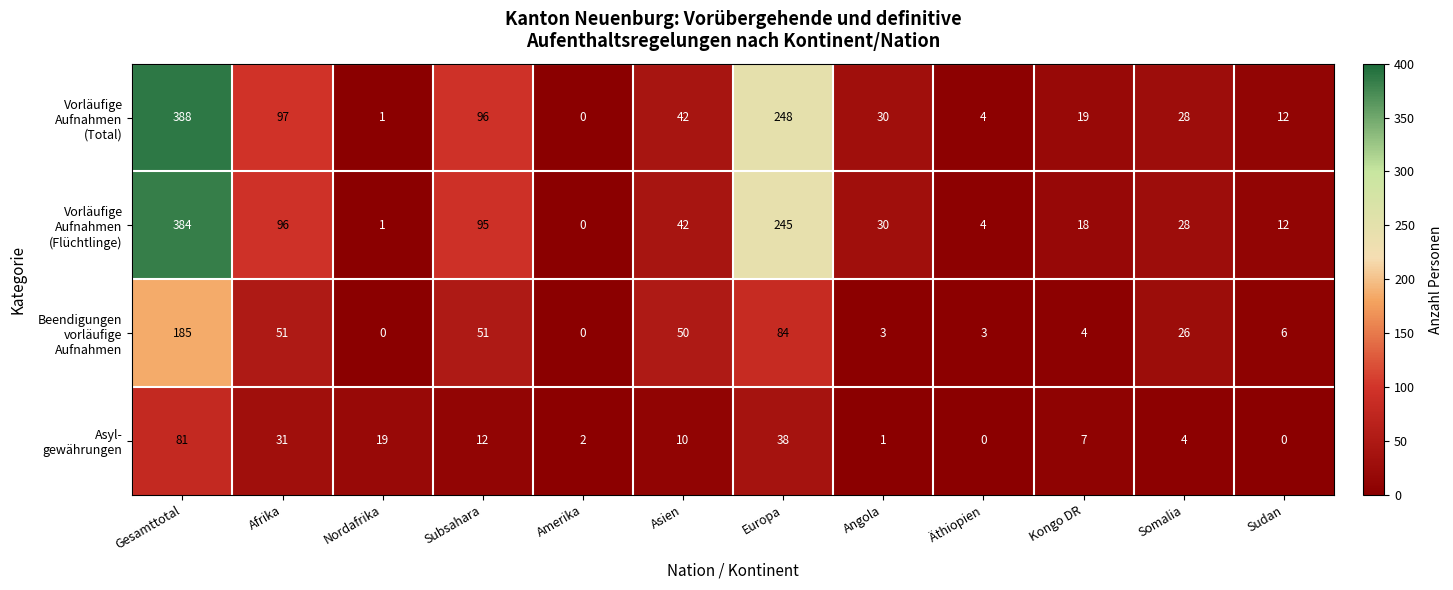

What is the greatest value displayed?

388